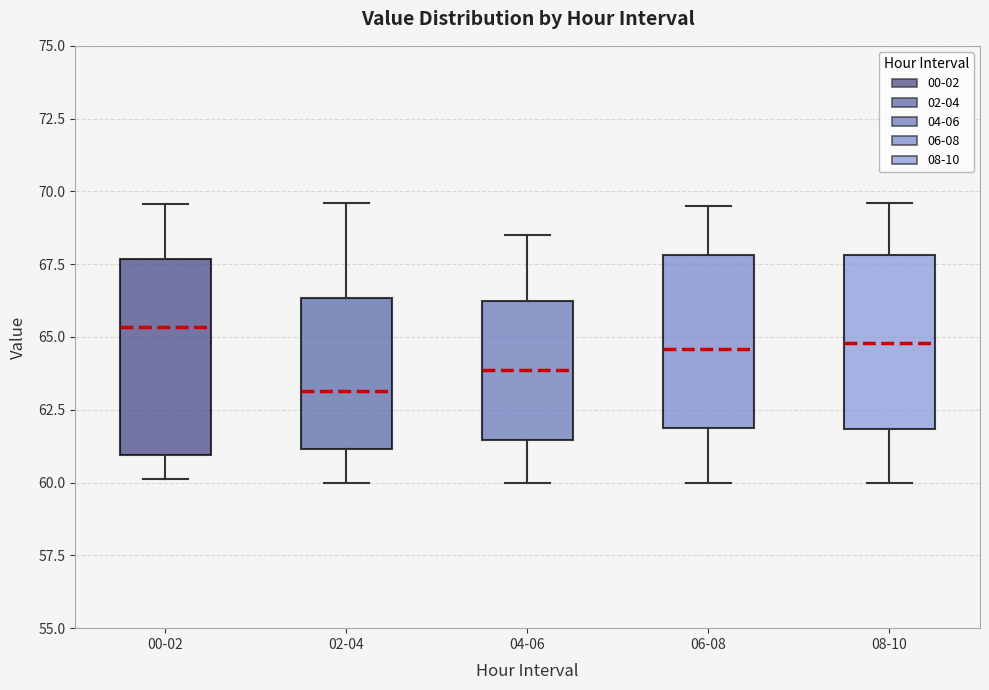

Where does the lower whisker of the box for 02-04 end on the y-axis? The values are not printed on the chart, so give them approximately, as read against the axis.

60.0